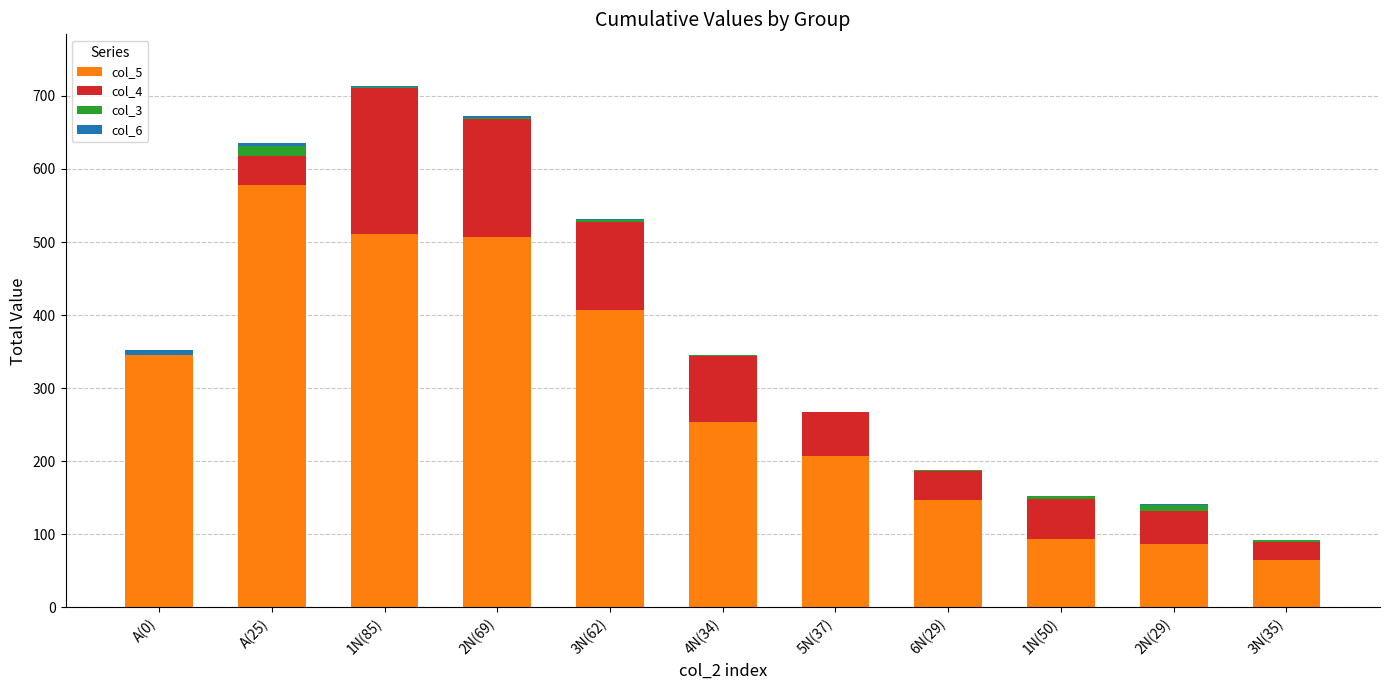

Is it true that col_5 equals 511 at 1N(85)?

True